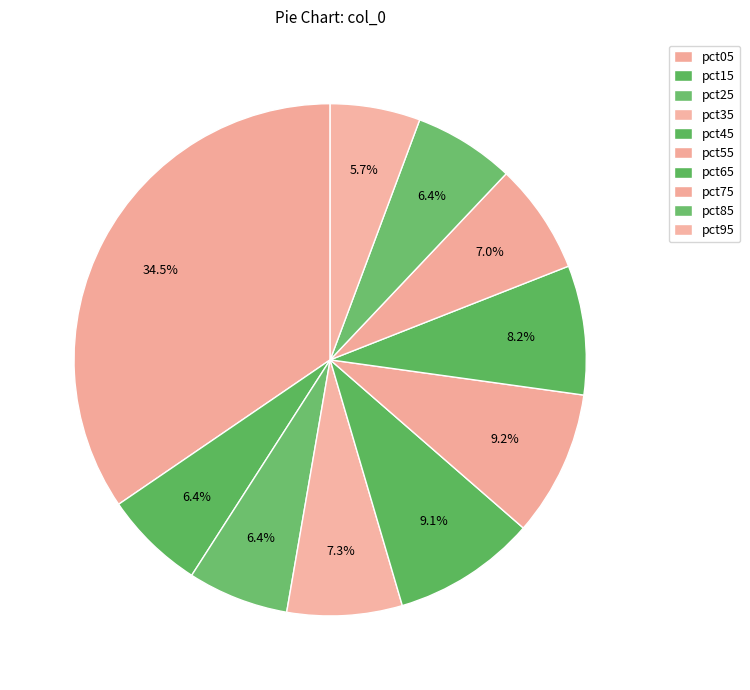

Which slice is the smallest?

pct95